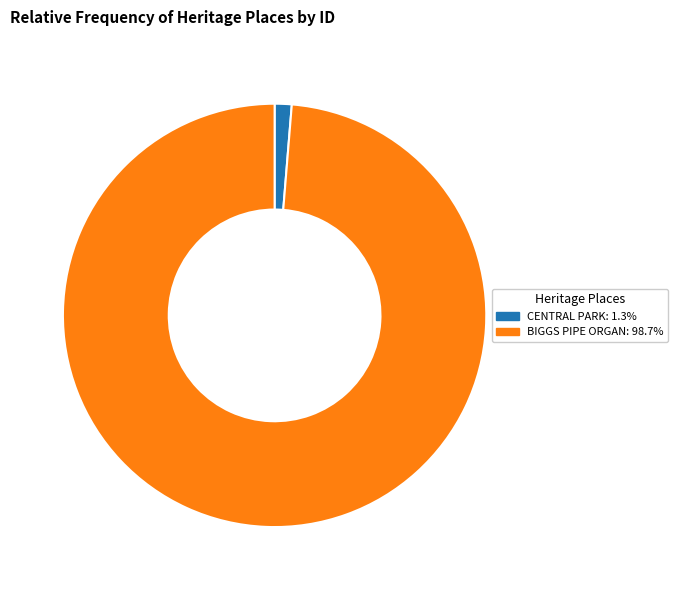

How many segments does this pie chart have?

2